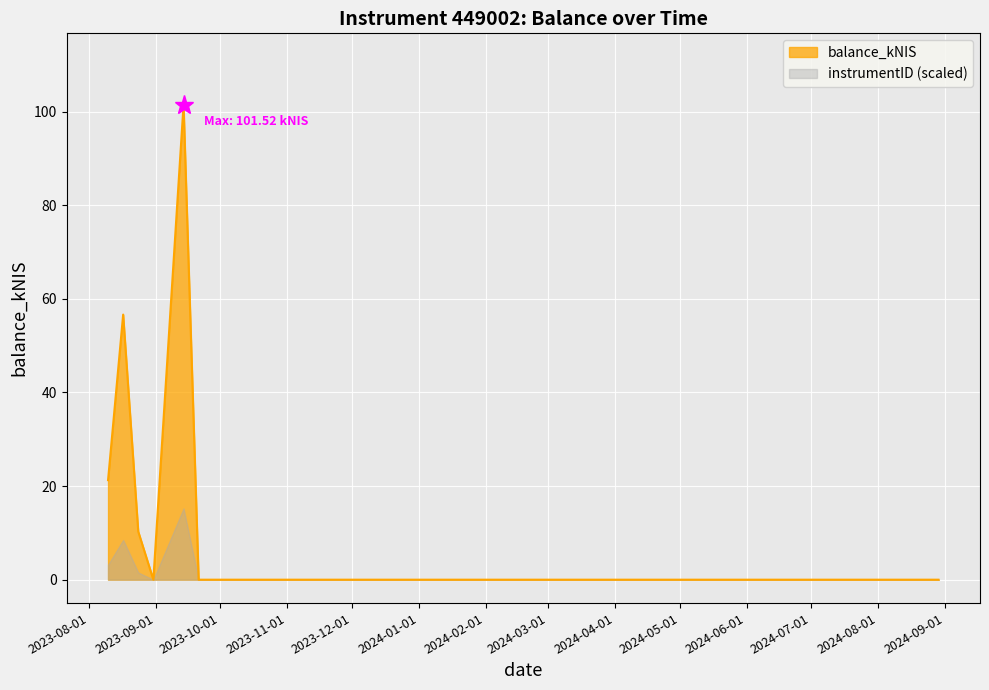

At which category does the data reach its first local peak?

2023-08-17